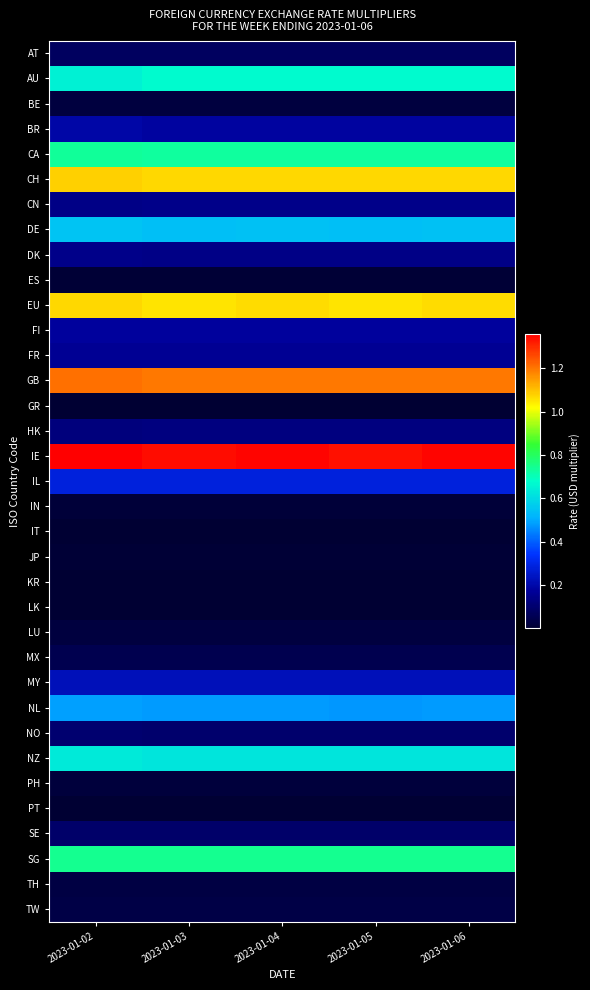

At how many categories does at least one series exceed 1?

5